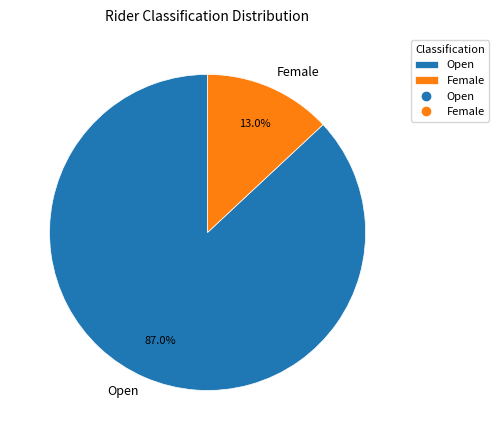

What percentage is the Female slice, to the nearest percent?

13%